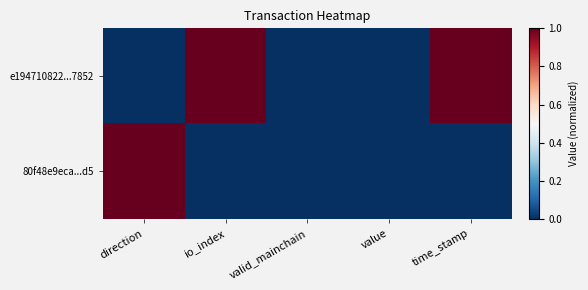

What is the total value across all series at time_stamp?

1